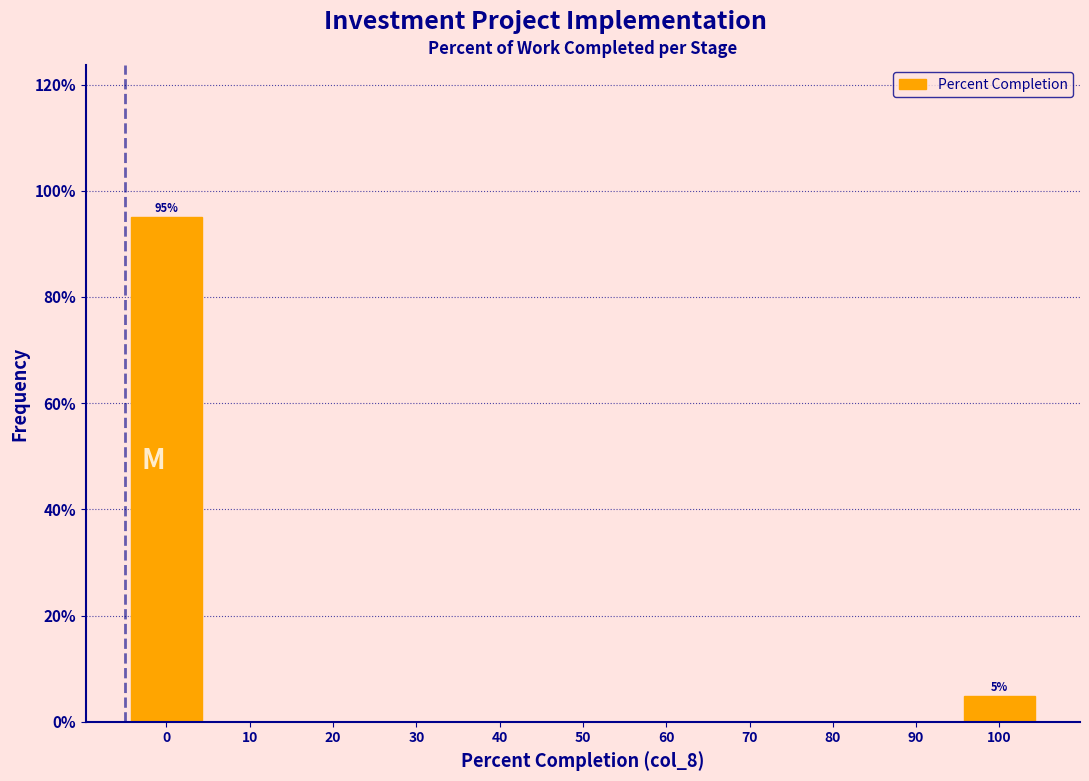

Reading right to left, list all the values displayed in this chart.

100=4.9	90=0.0	80=0.0	70=0.0	60=0.0	50=0.0	40=0.0	30=0.0	20=0.0	10=0.0	0=95.1